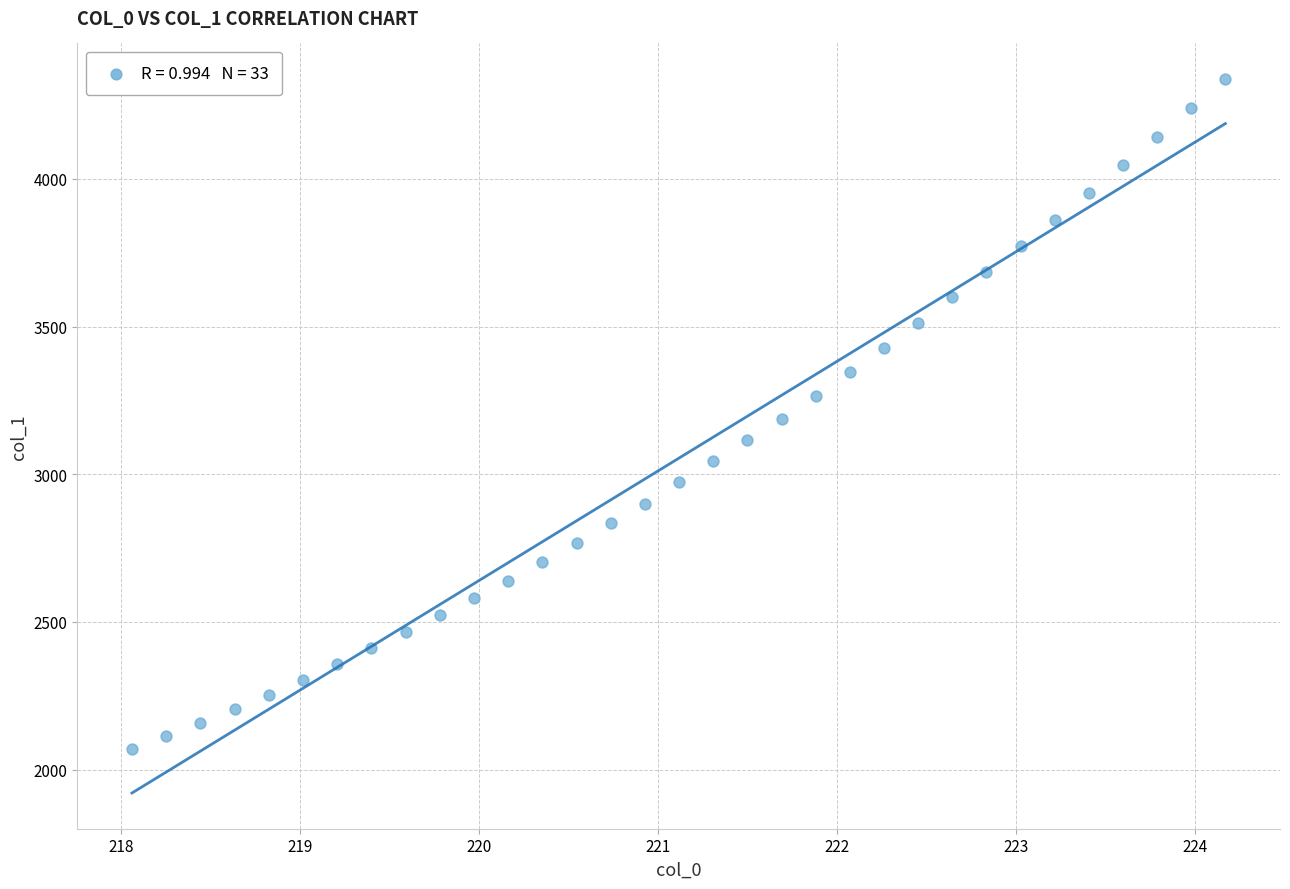

What is the range of Y values (max minus min)?

2268.2